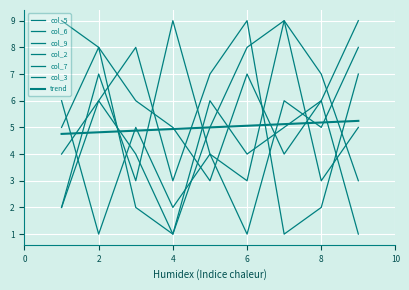

What is the average value of the col_3 series?

5